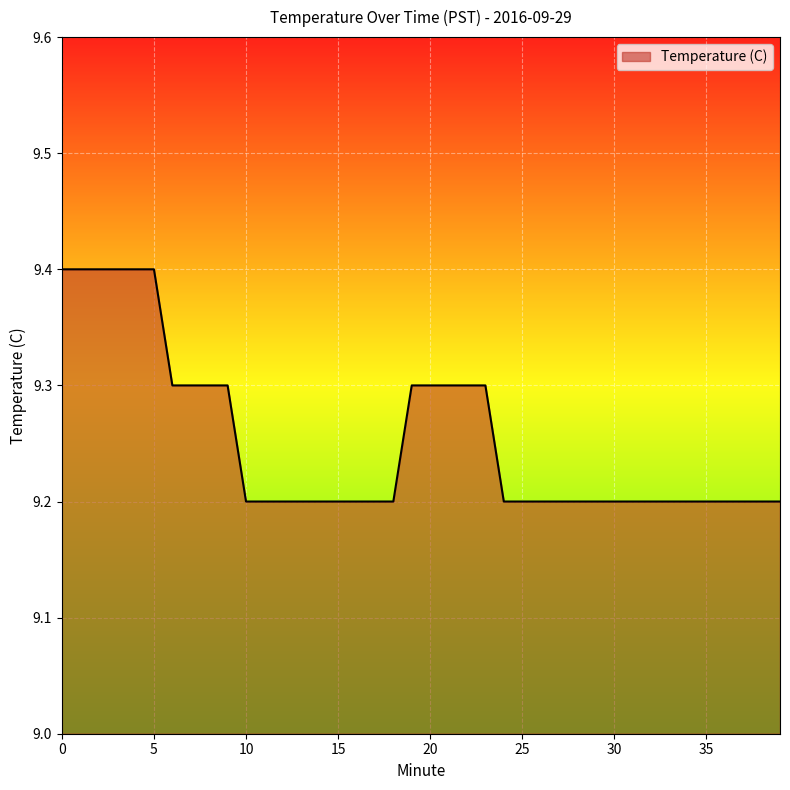

What is the greatest value displayed?

9.4